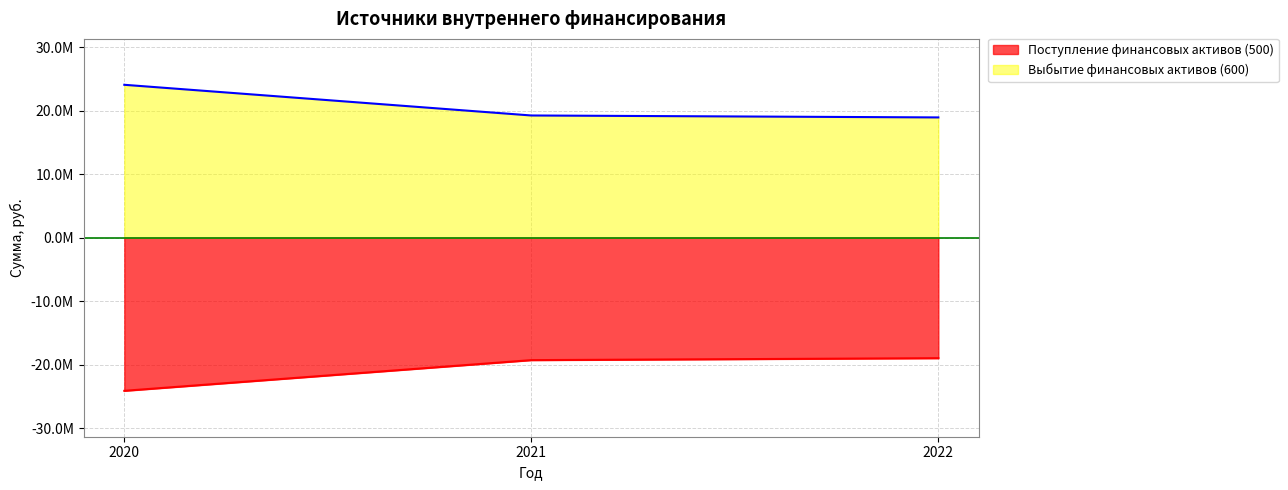

What are all the series names shown in the legend?

Поступление финансовых активов (500), Выбытие финансовых активов (600)